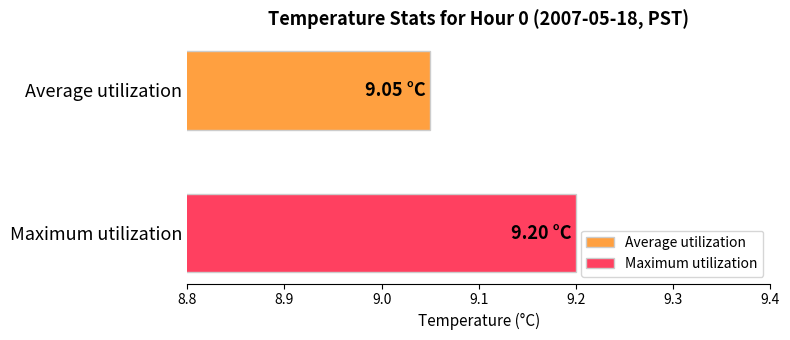

List the series in order of their peak value, lowest first.

Average utilization, Maximum utilization